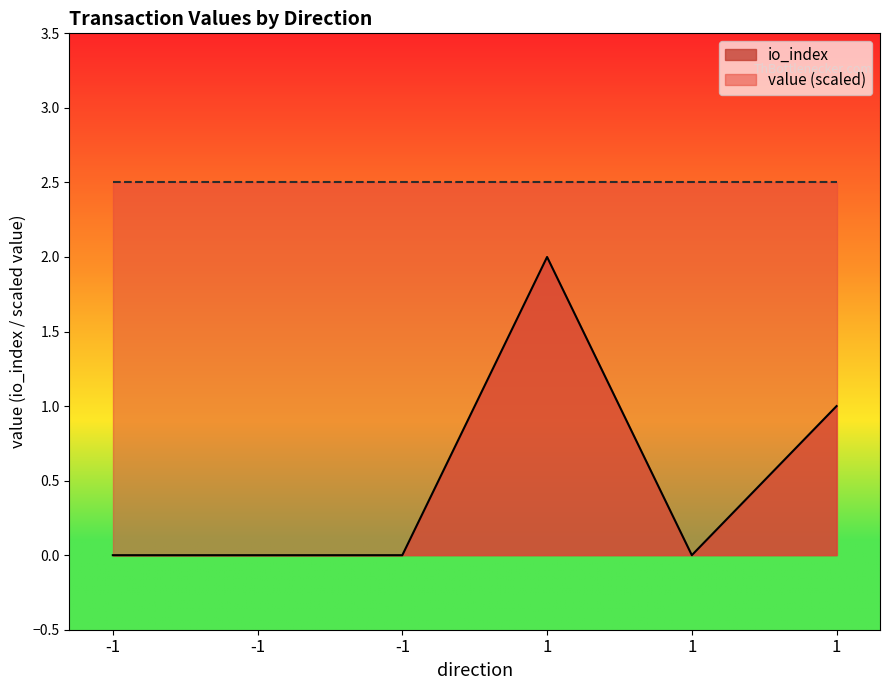

How many interior local valleys (lower than both neighbors) does the data have?

1